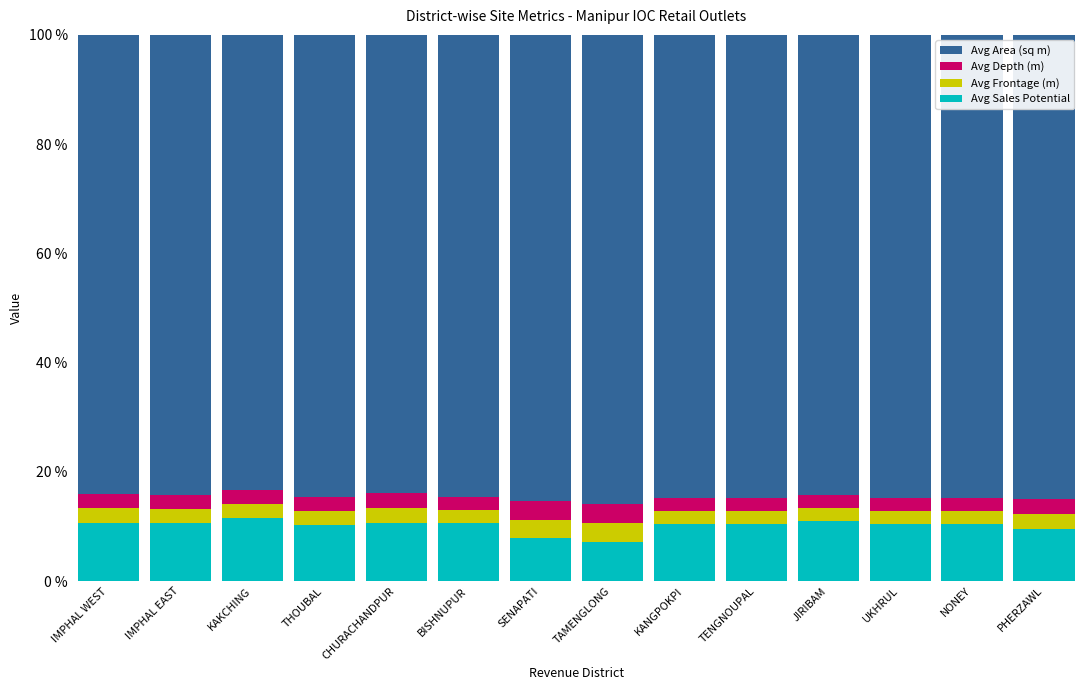

What is the total value across all series at THOUBAL?

100.0